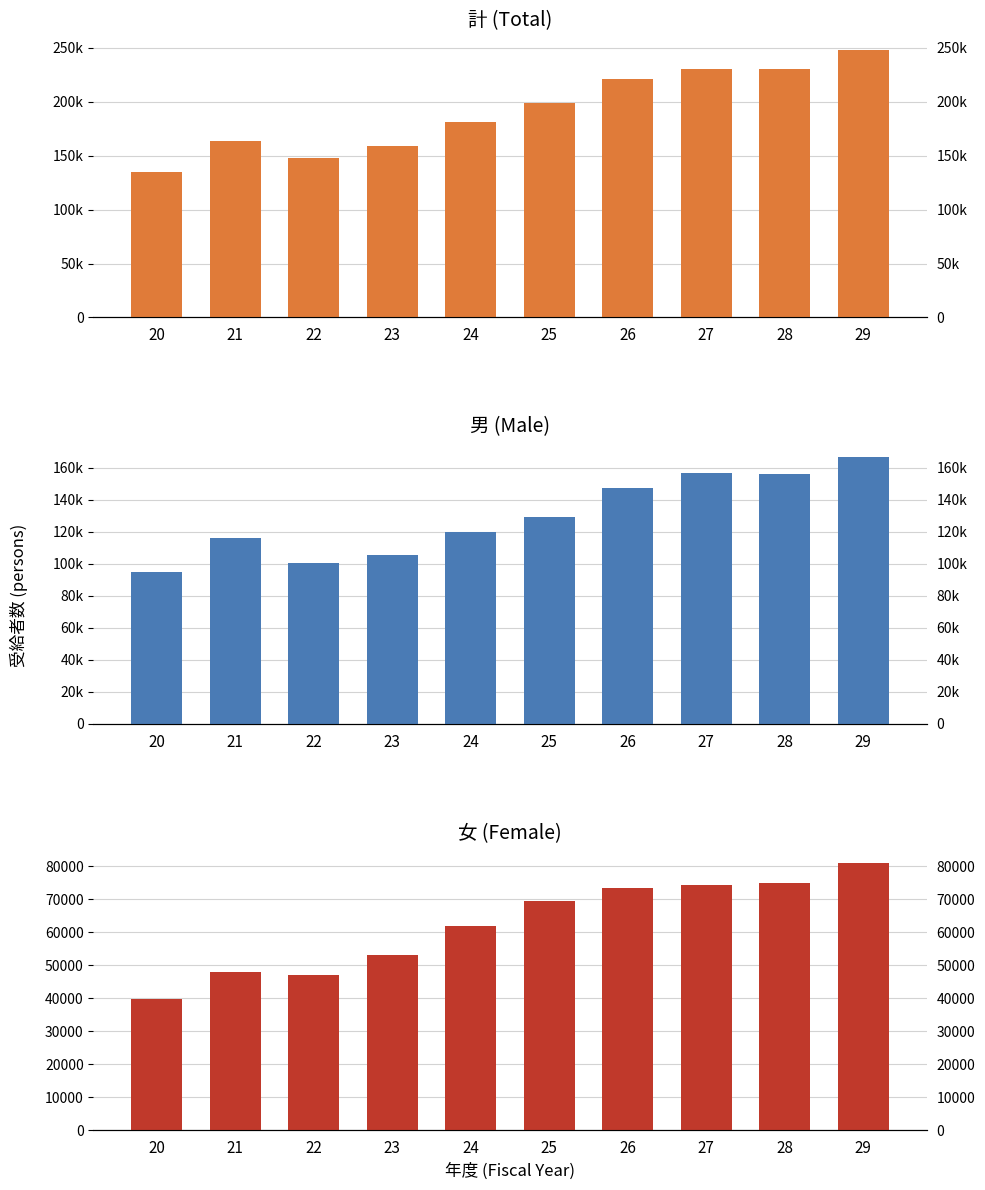

At which category is the sum across all series the highest?

29